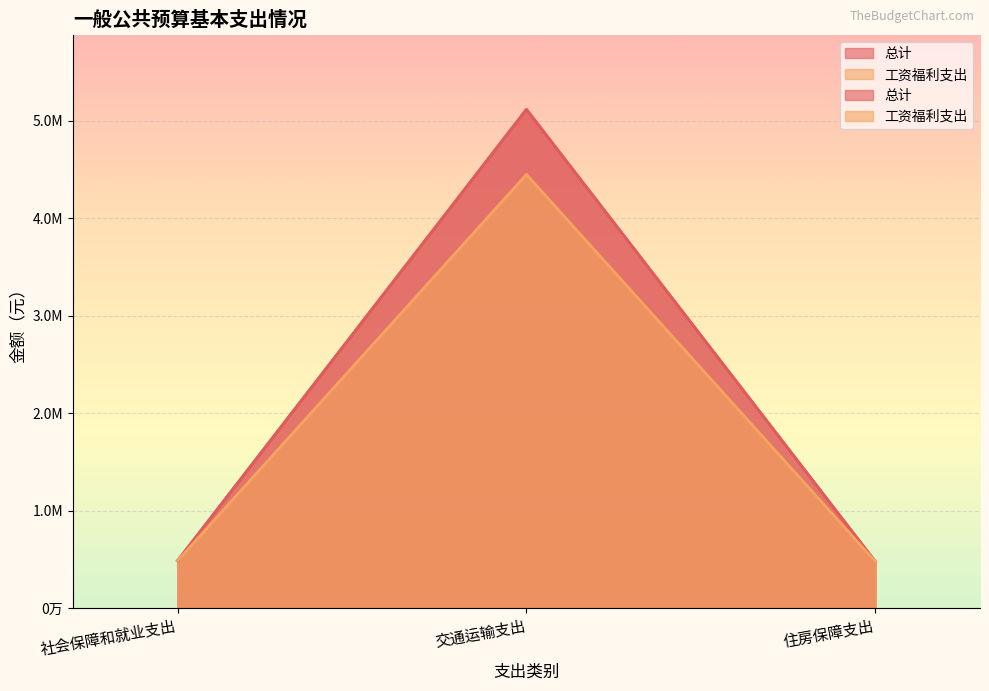

How many data points in 工资福利支出 are less than 486804?

1